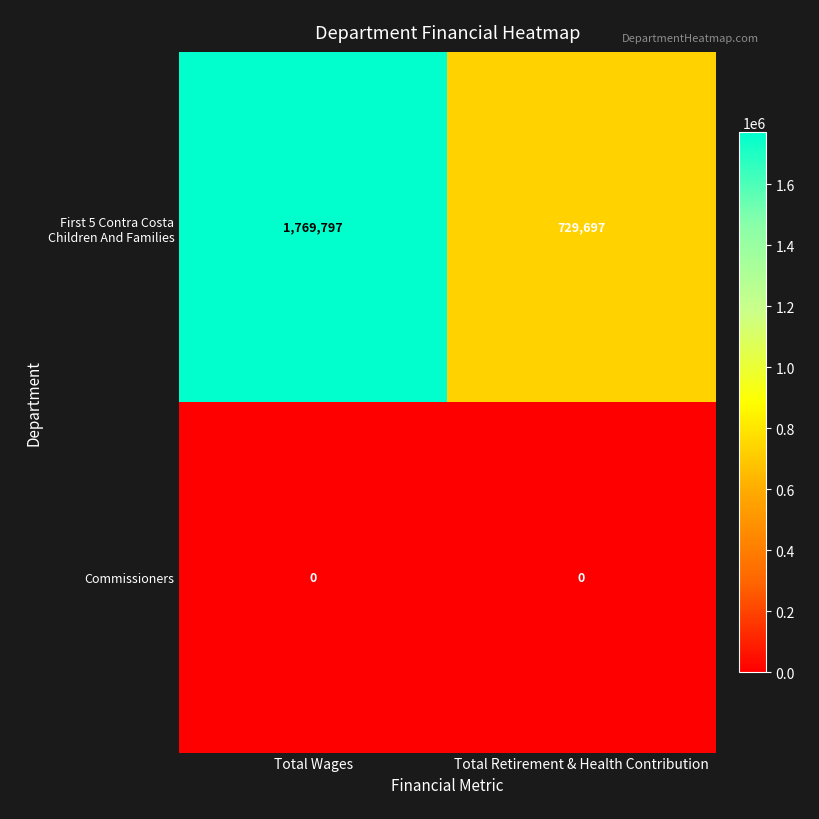

Is the value of First 5 Contra Costa Children And Families at Total Retirement & Health Contribution greater than the value of Commissioners at Total Wages?

Yes